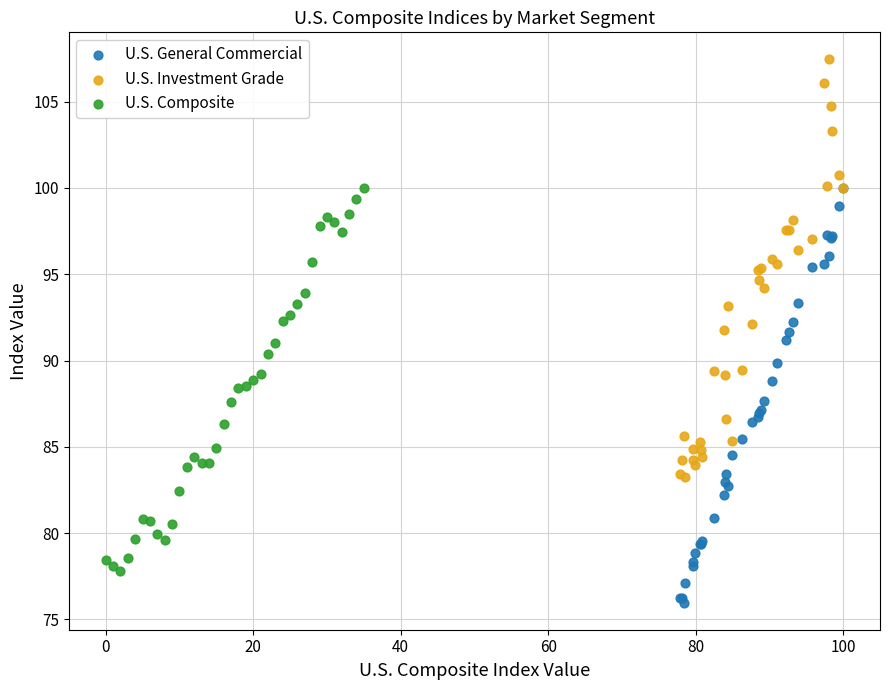

Which series reaches the minimum Y coordinate?

U.S. General Commercial